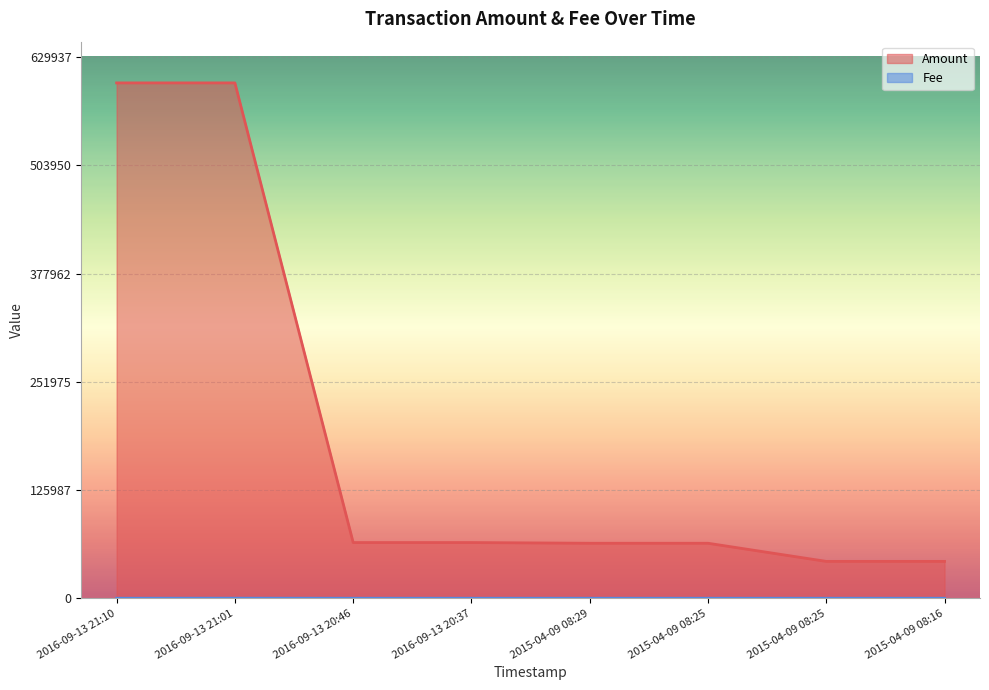

How many lines are shown in the chart?

2